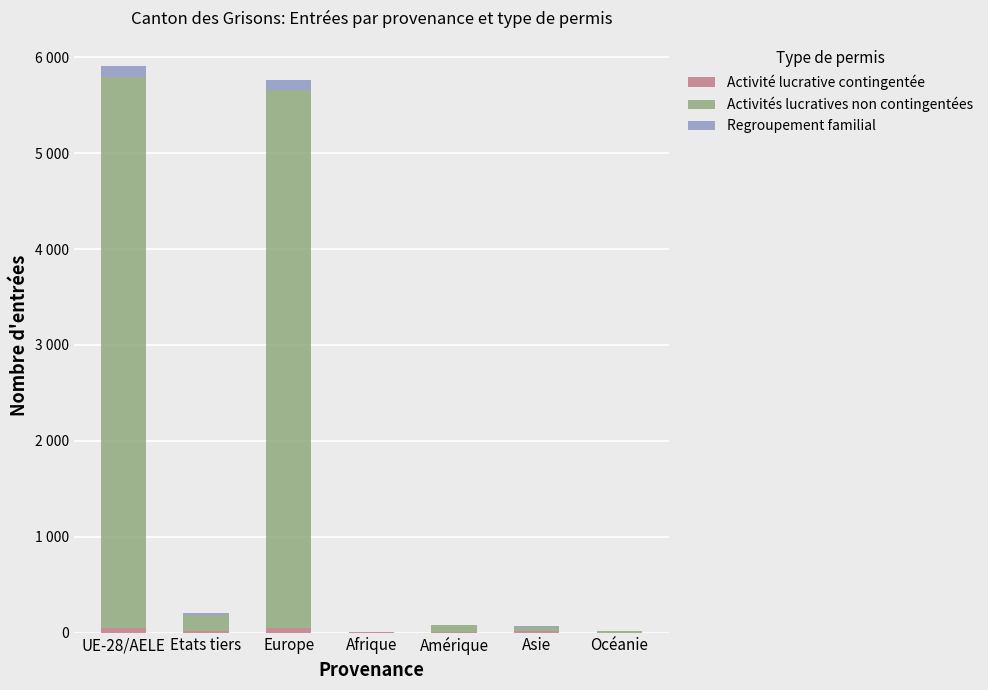

Are the bars grouped side by side (vs. stacked)?

No